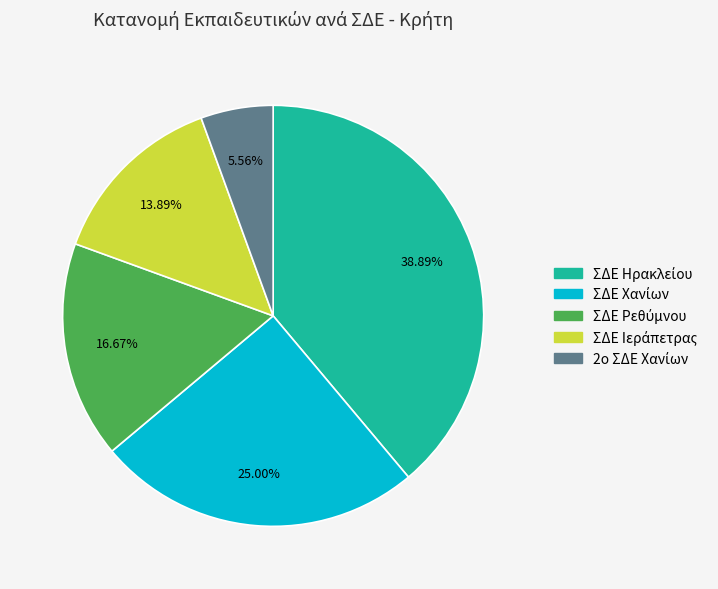

Is there any slice that represents more than half of the pie?

No